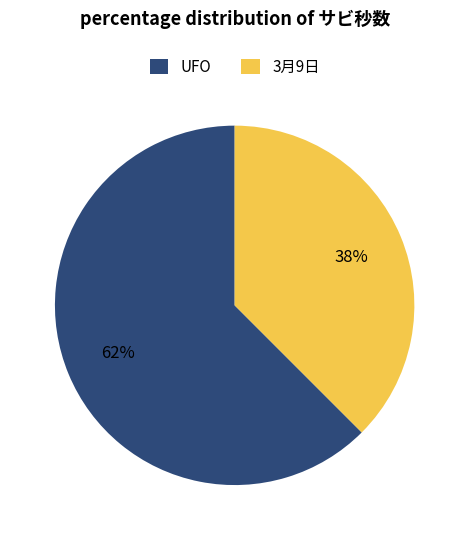

How many slices are in this pie chart?

2